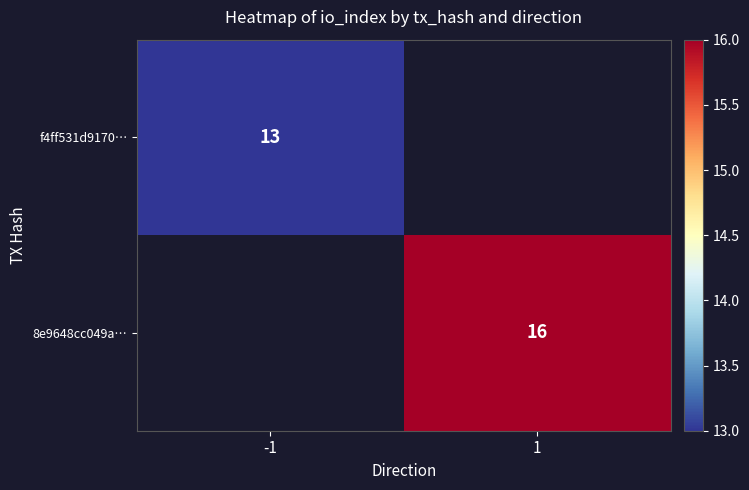

Is it true that f4ff531d9170… equals 19 at -1?

False